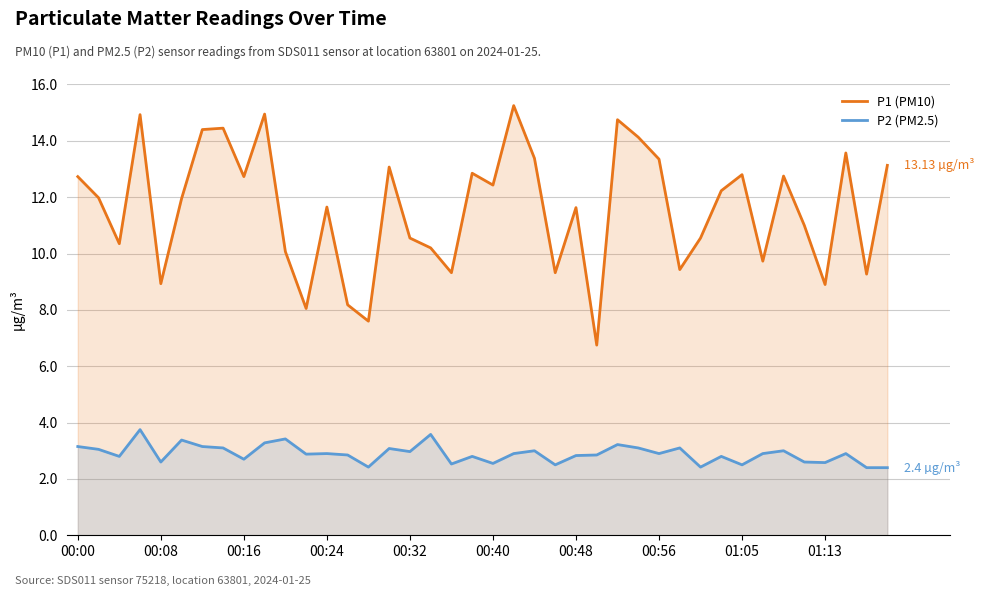

What is the value of the P2 (PM2.5) point at the 5th from the left?

2.6